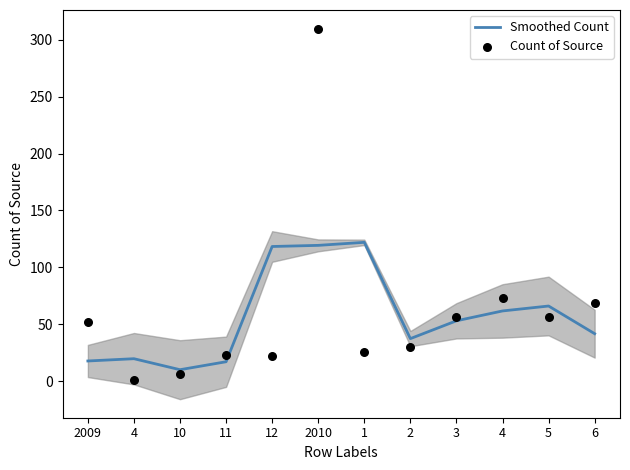

At which category is the sum across all series the highest?

2010